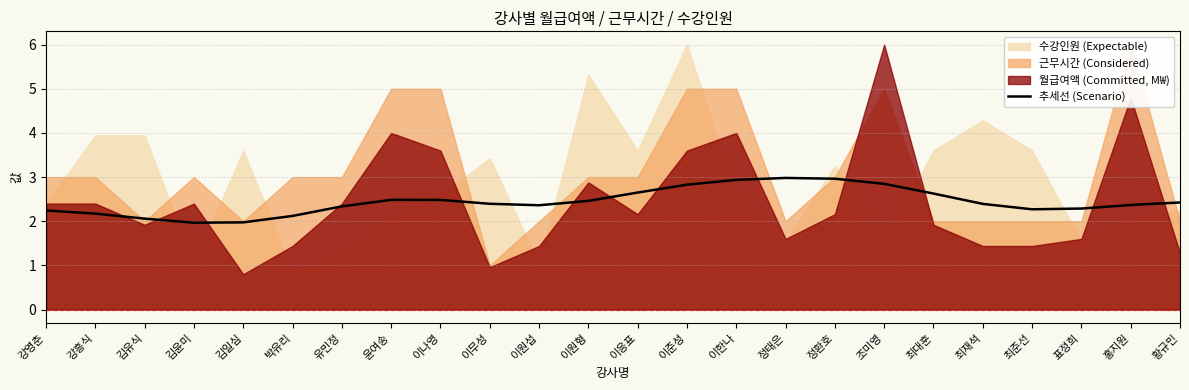

At which label does the data first exceed 2?

강영춘